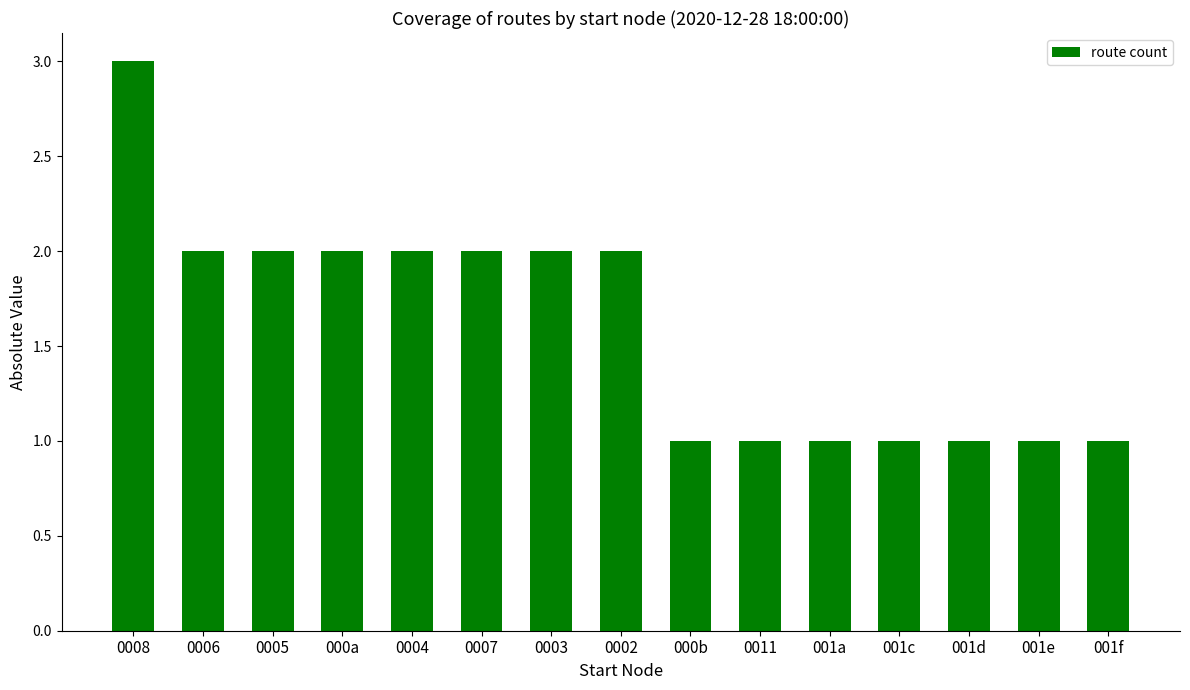

What is the minimum value shown in the chart?

1